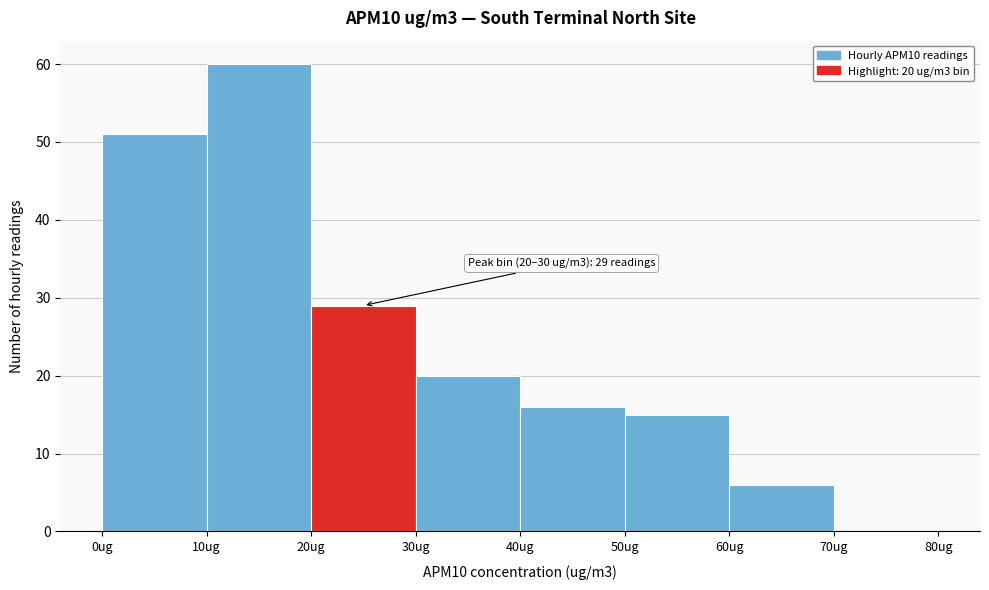

Over which range of the x-axis is the bar tallest?

10 to 20